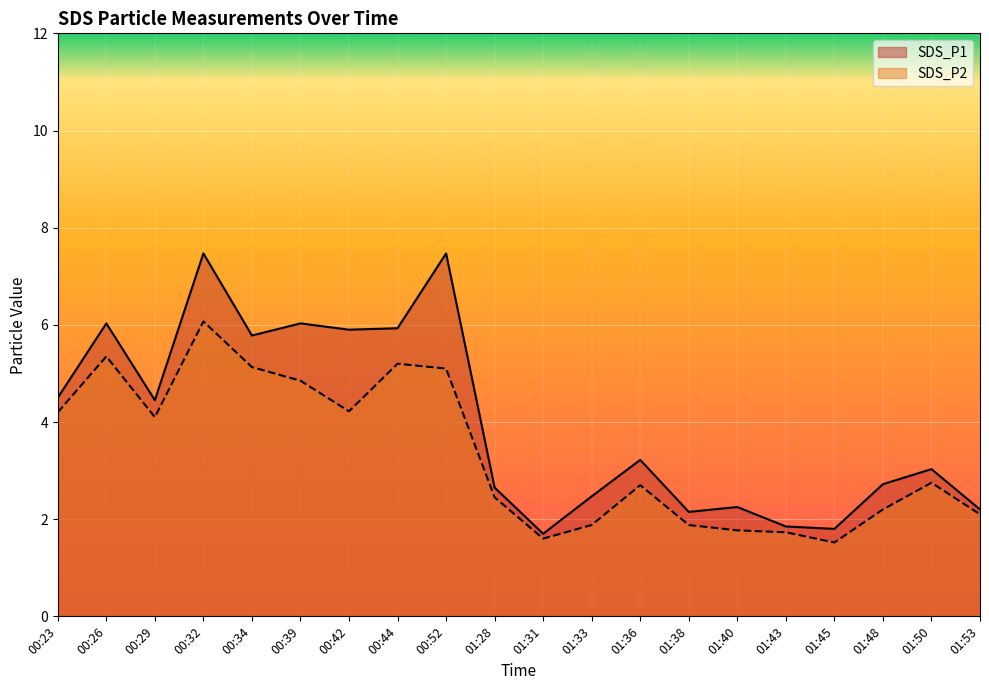

List the series in order of their overall mean, lowest first.

SDS_P2, SDS_P1